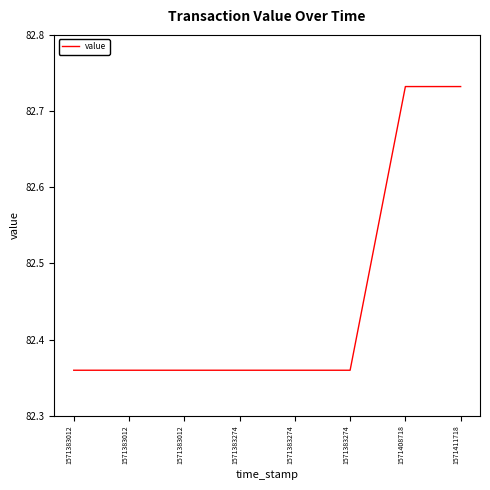

Rank the categories by value from highest to lowest.

1571408718, 1571411718, 1571383012, 1571383012, 1571383012, 1571383274, 1571383274, 1571383274